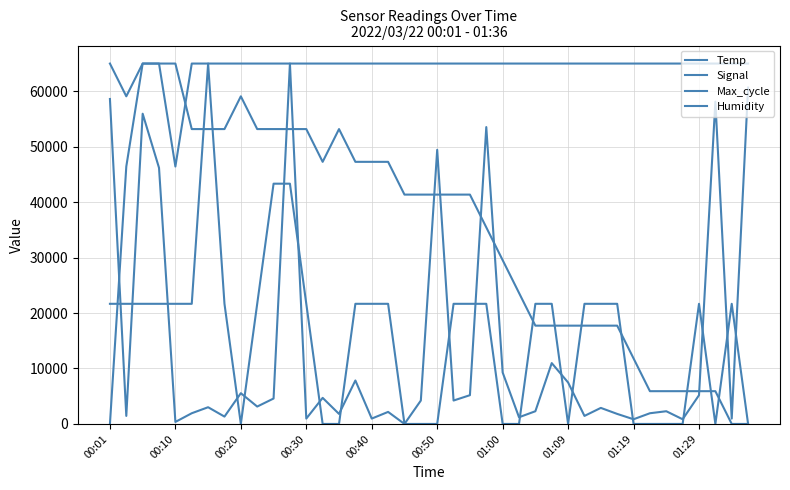

Does the chart have visible grid lines?

Yes